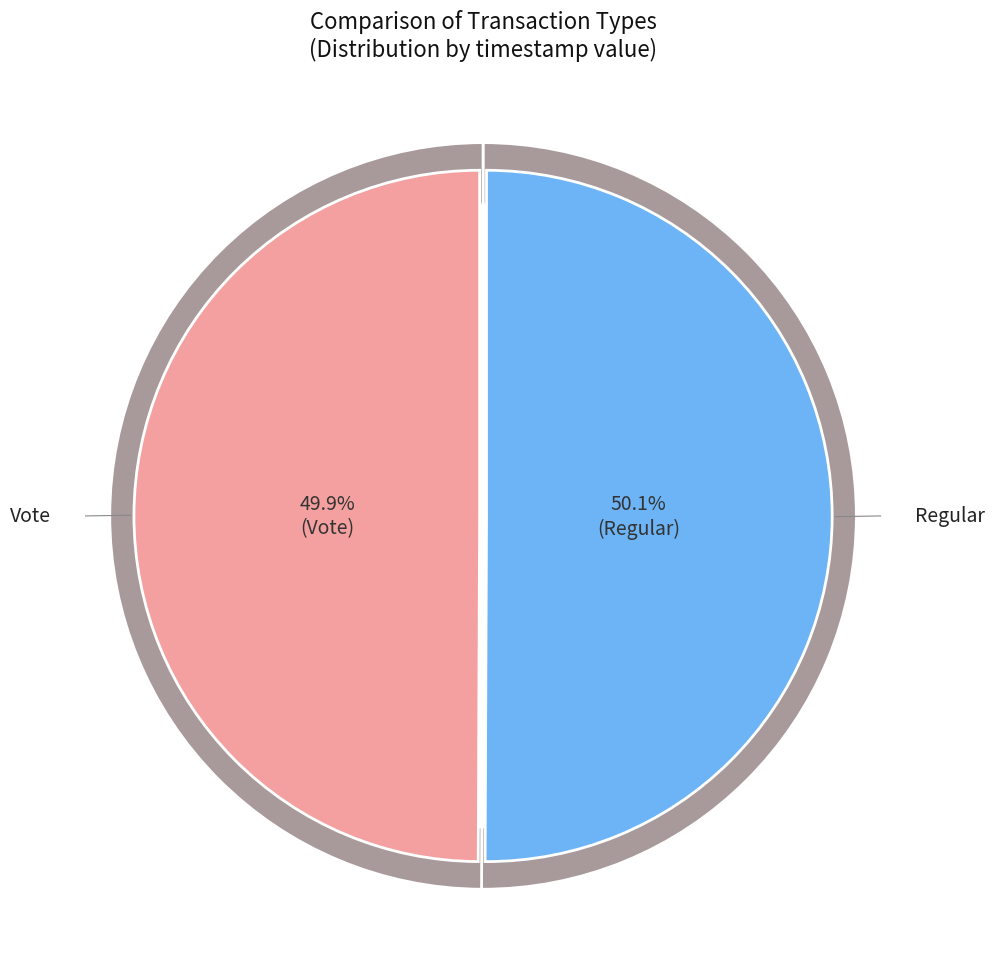

Which slice is the smallest?

Vote